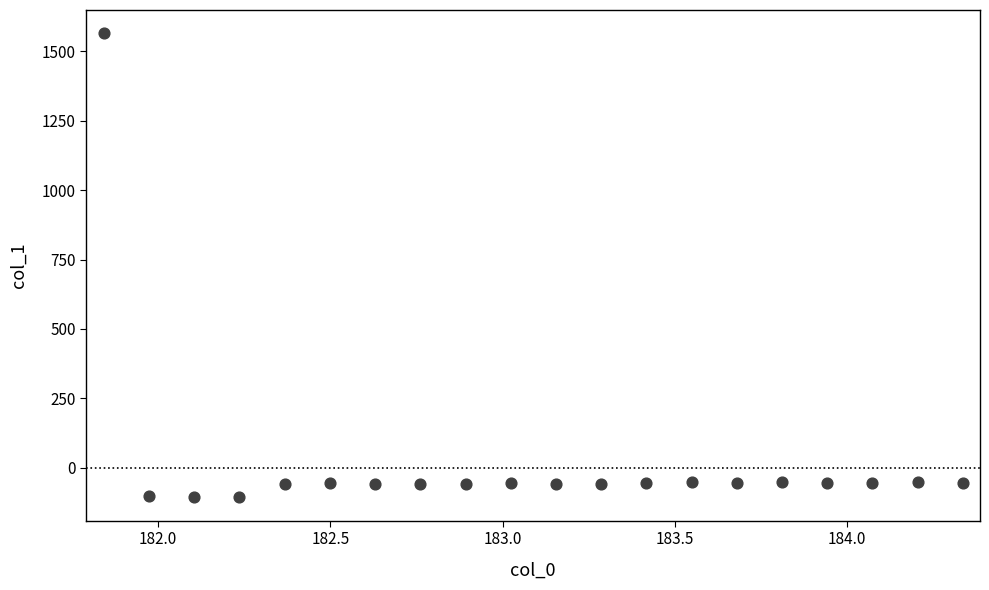

What is the range of X values (max minus min)?

2.5